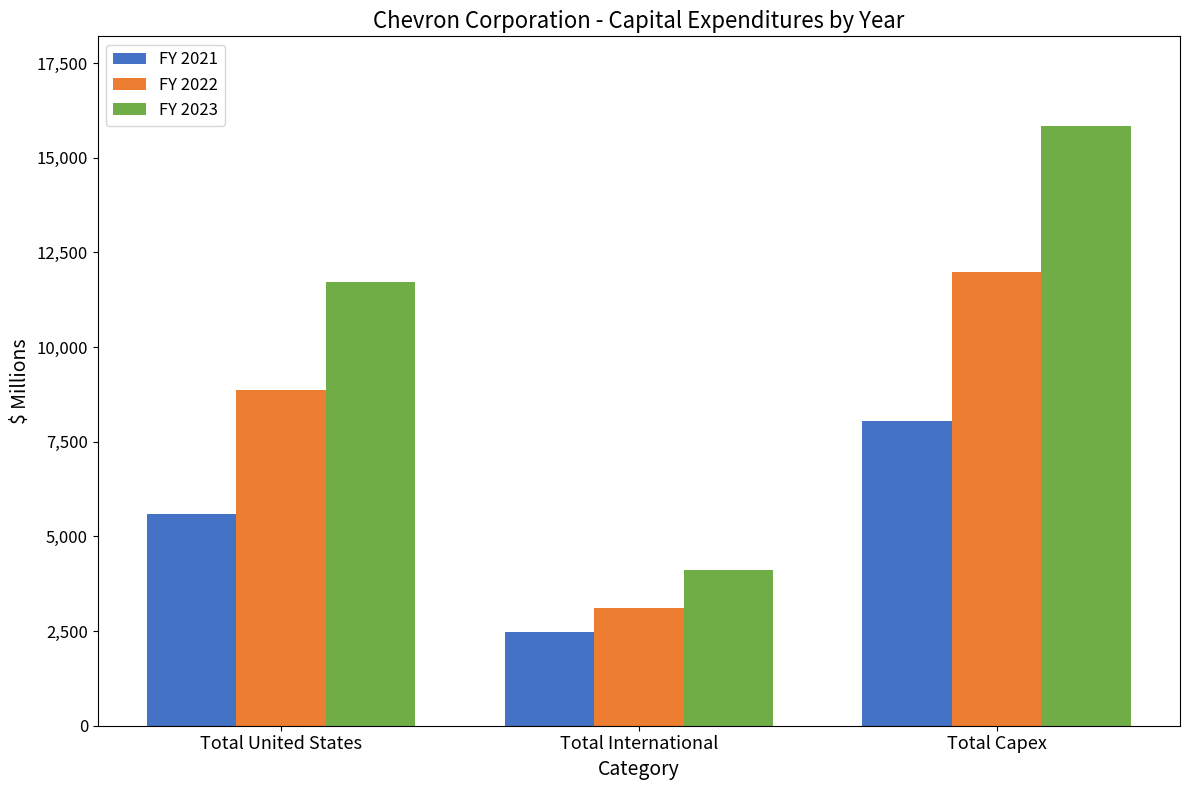

What is the lowest value of the FY 2022 series?

3118